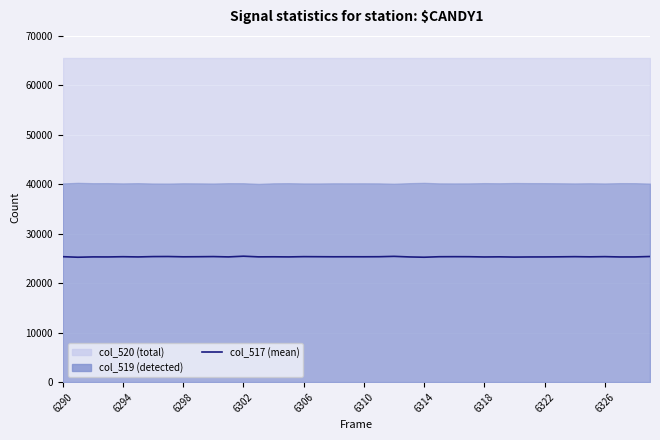

What is the average value?

25341